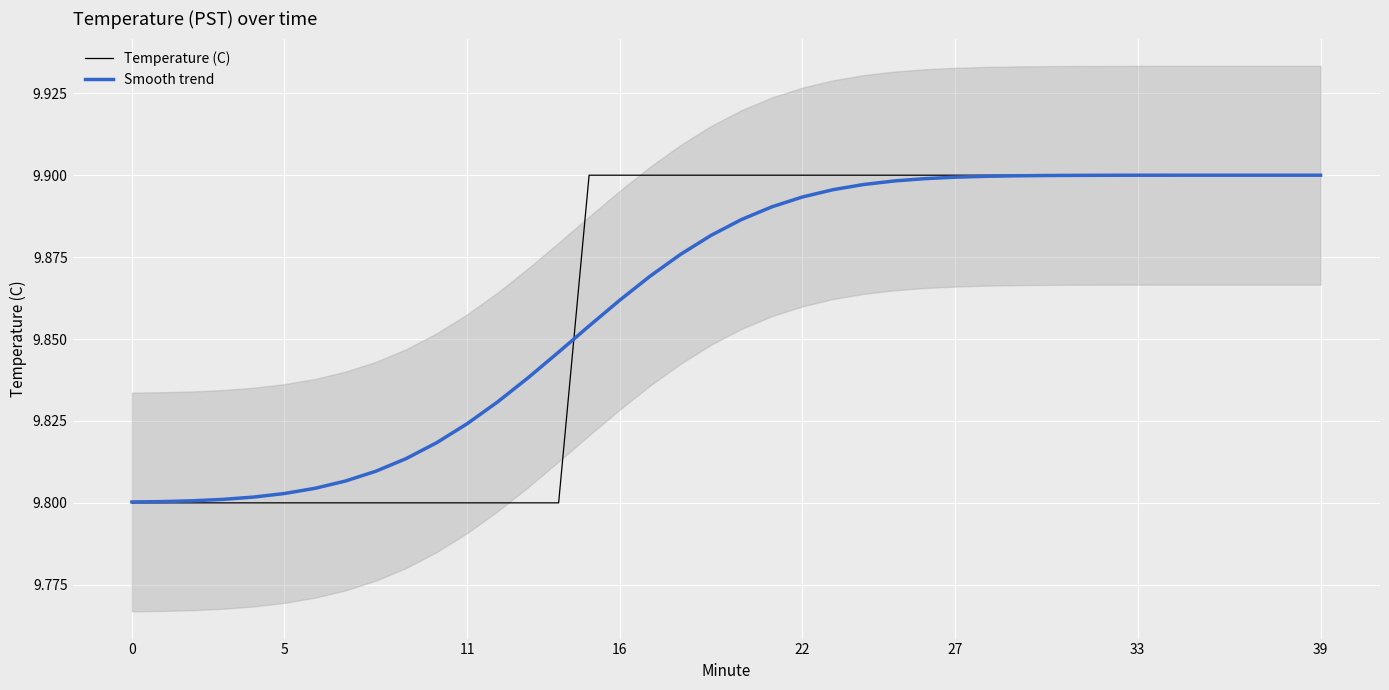

Count the Temperature (C) values in the range 9 to 10.

40